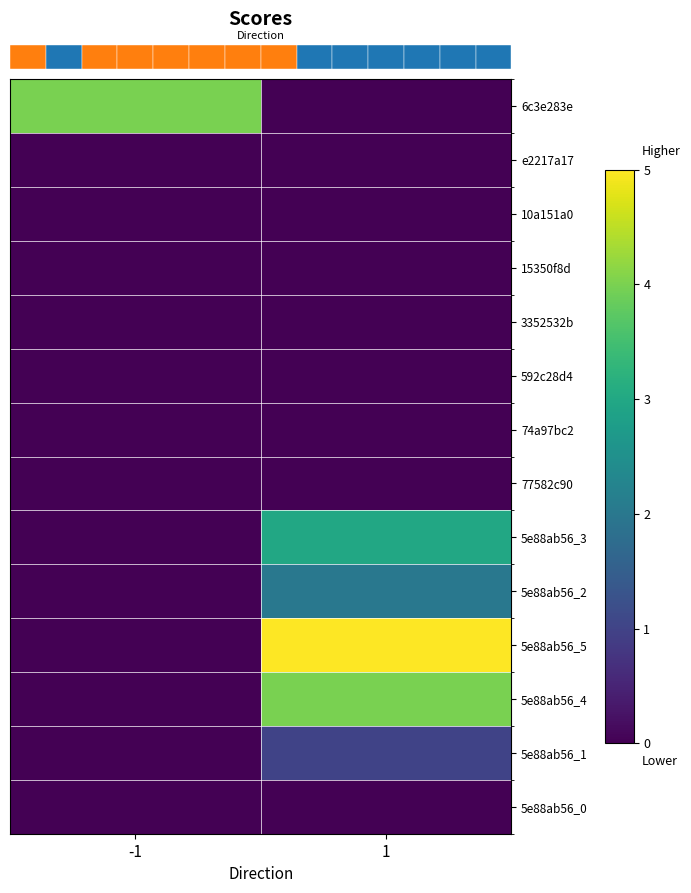

Between -1 and 1, which is larger?

-1